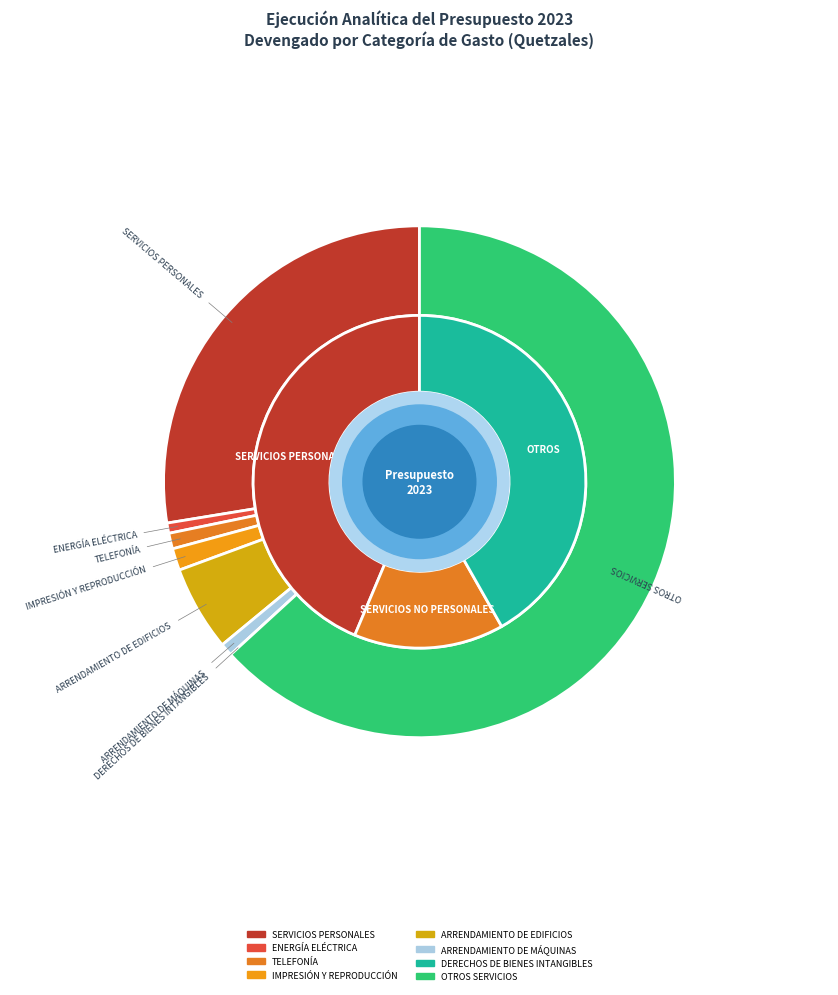

To the nearest percent, what is the combined percentage of ARRENDAMIENTO DE MÁQUINAS and DERECHOS DE BIENES INTANGIBLES?

1%